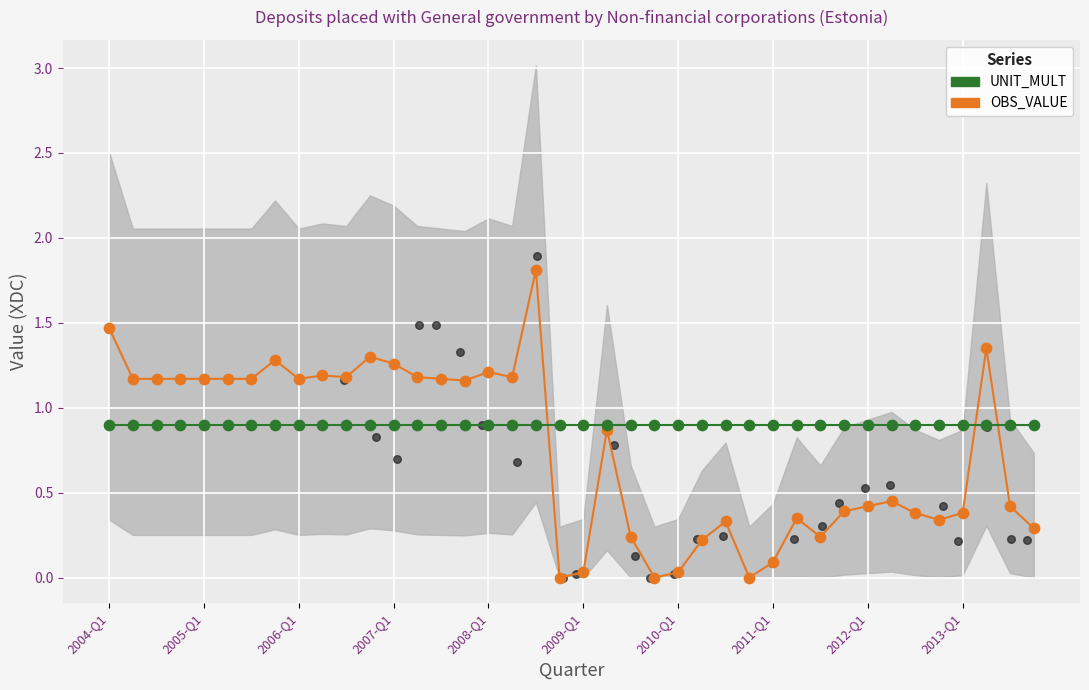

Is the value of OBS_VALUE at 2009-Q1 greater than the value of UNIT_MULT at 2010-Q1?

No